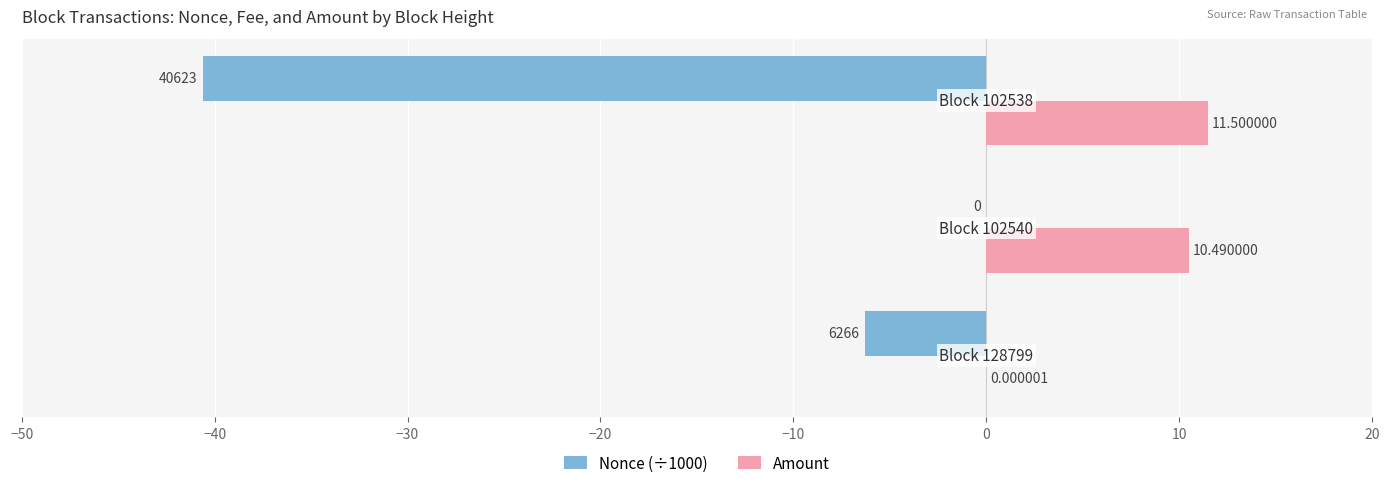

Count the number of categories in the chart.

3